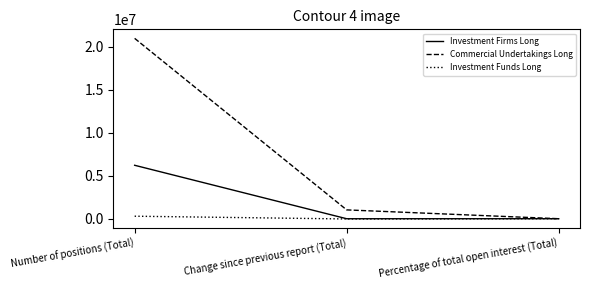

What is the spread (max minus min) of values at Change since previous report (Total)?

1056378.0